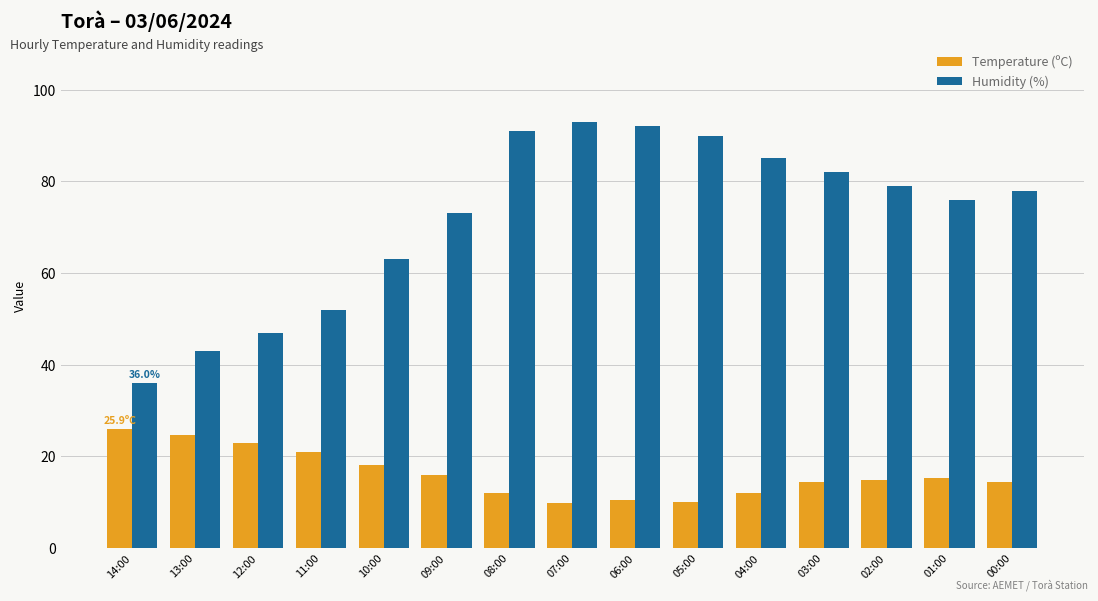

Does the chart contain any negative values?

No